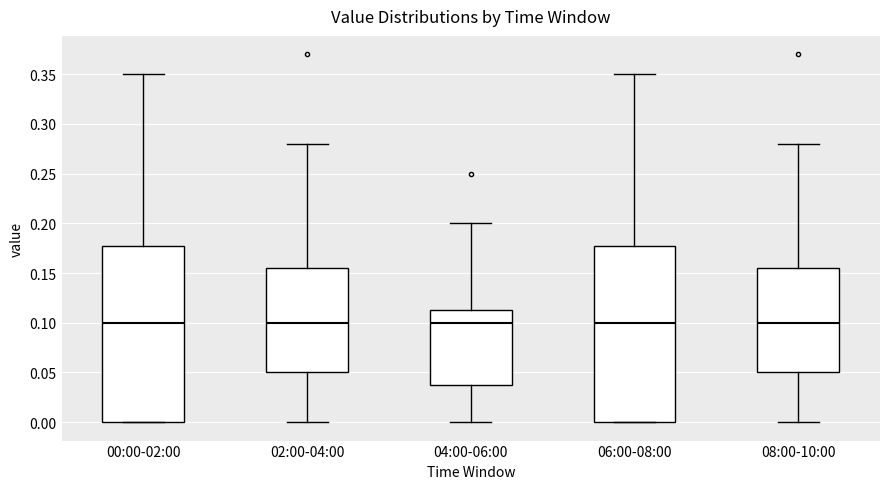

Where does the upper whisker of the box for 06:00-08:00 end on the y-axis? The values are not printed on the chart, so give them approximately, as read against the axis.

0.350